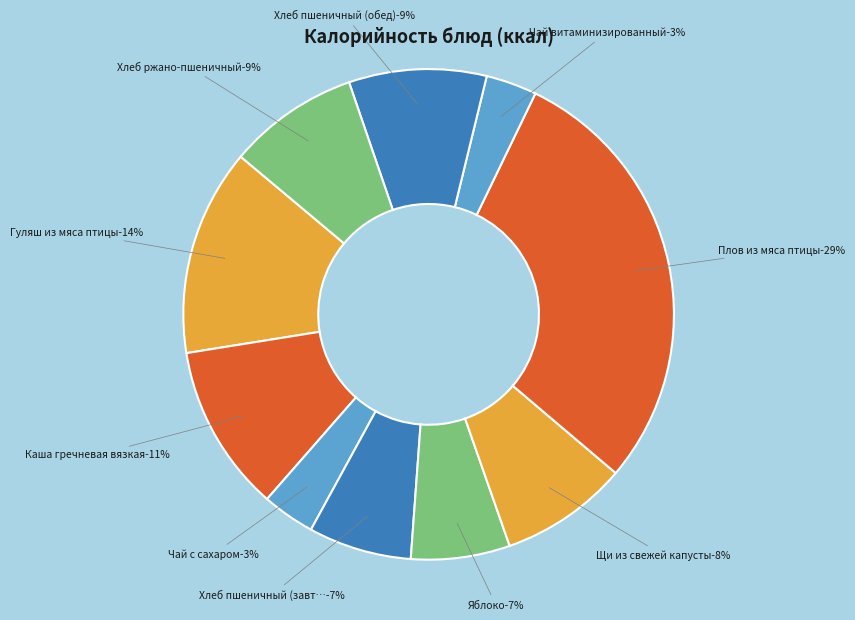

What is the smallest slice in the pie chart?

Чай витаминизированный